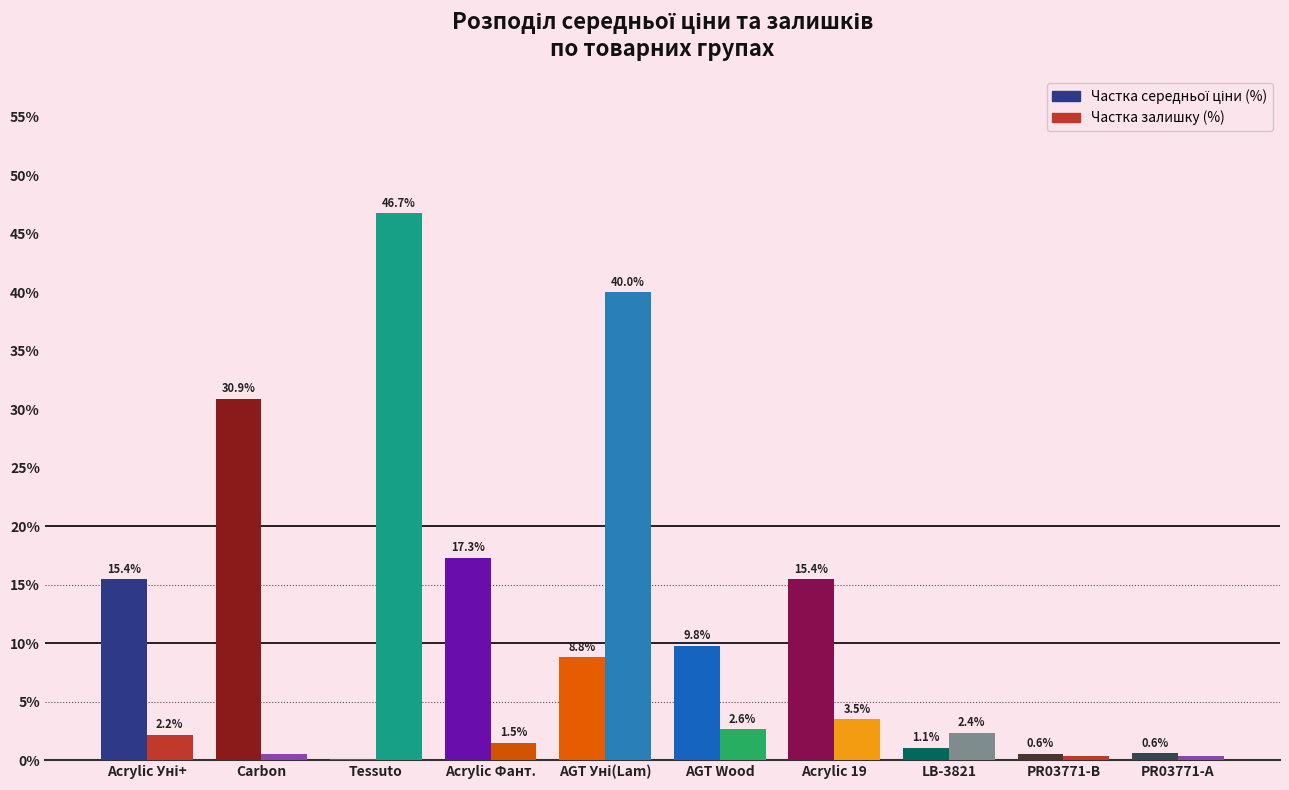

What is the total value across all series at PR03771-А?

0.9